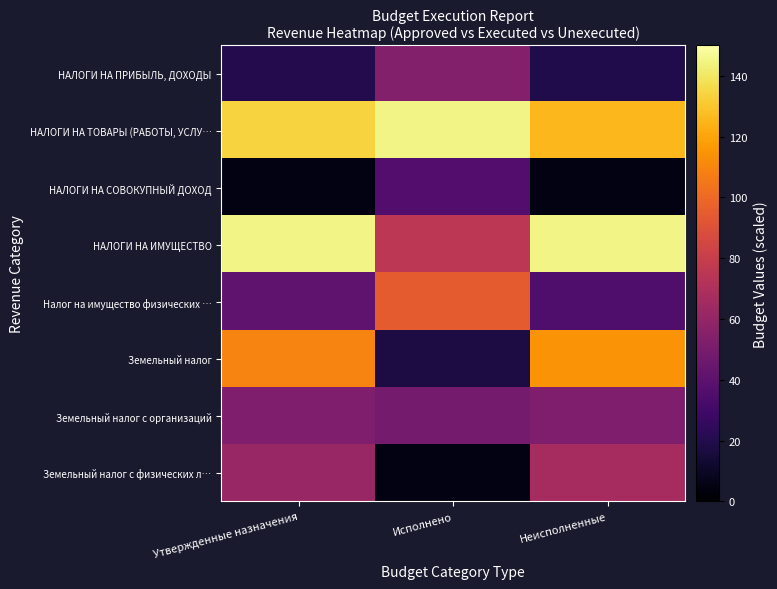

What is the spread (max minus min) of values at Неисполненные?

140.0